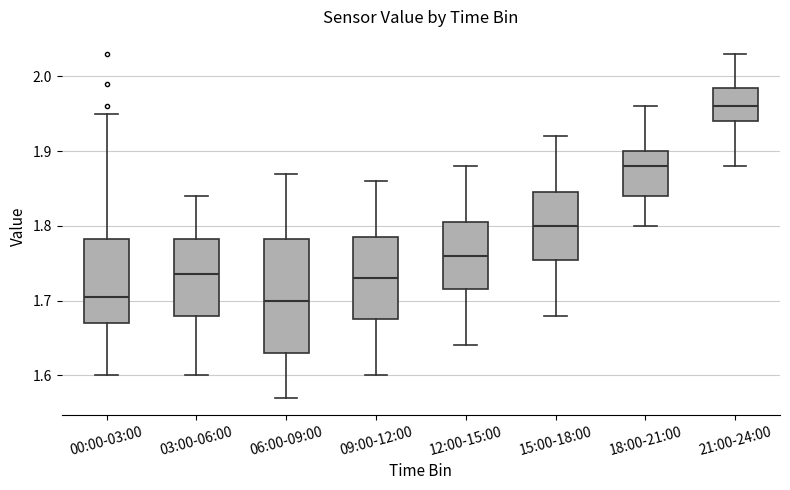

Where does the upper whisker of the box for 03:00-06:00 end on the y-axis? The values are not printed on the chart, so give them approximately, as read against the axis.

1.84